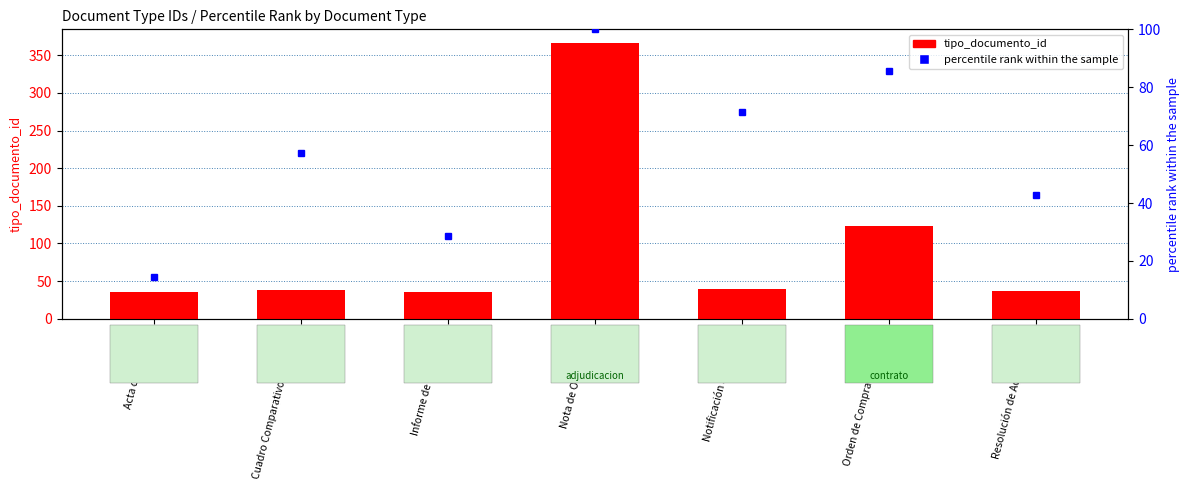

The value at Nota de Observacion is 366. True or false?

True